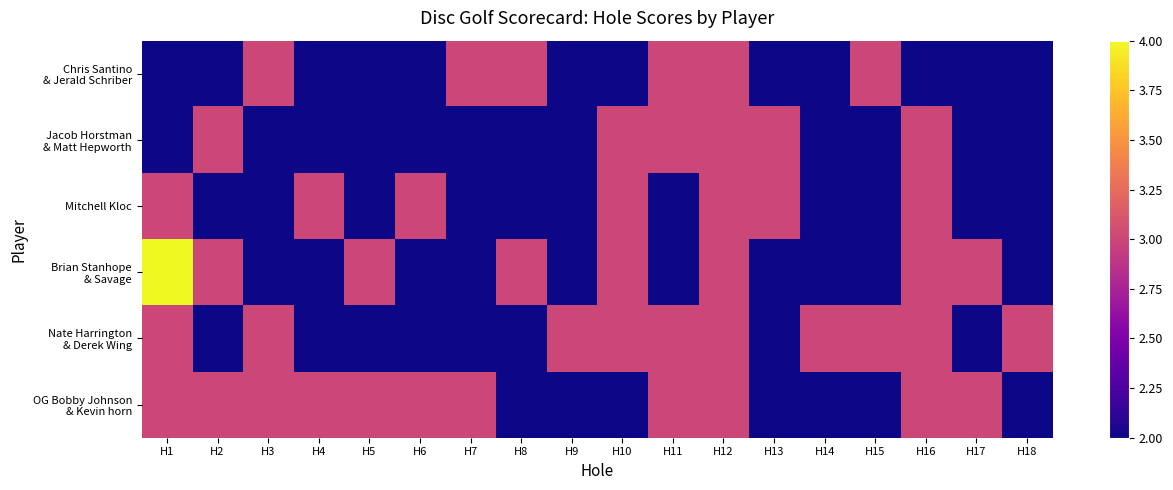

At which category is the sum across all series the highest?

H12